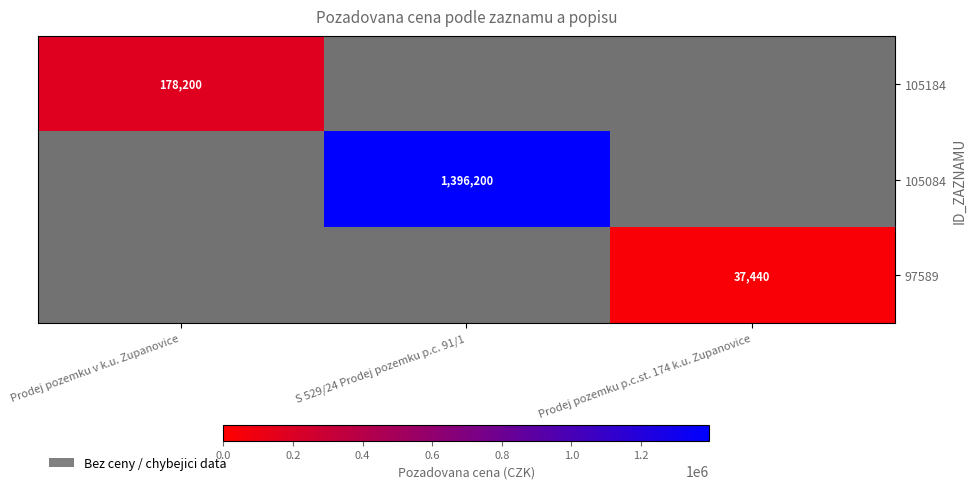

The 105084 series shows 1396200 at S 529/24 Prodej pozemku p.c. 91/1. True or false?

True